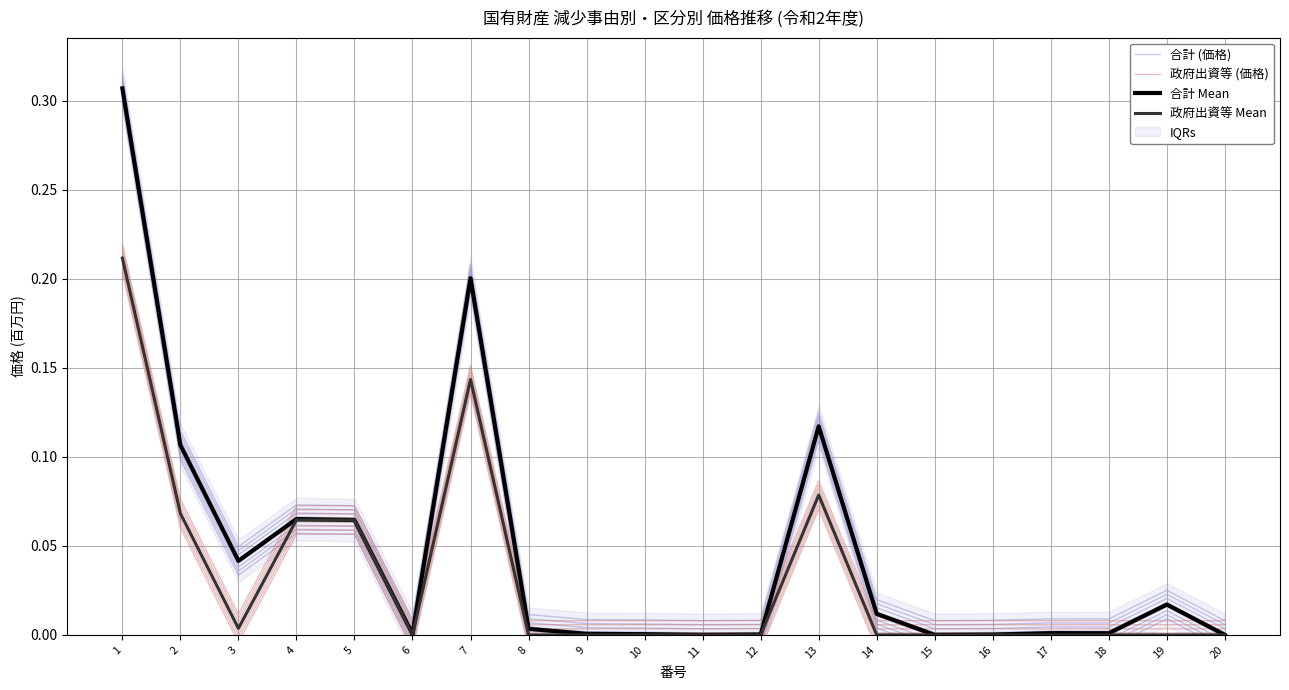

At how many categories does at least one series exceed 0?

19